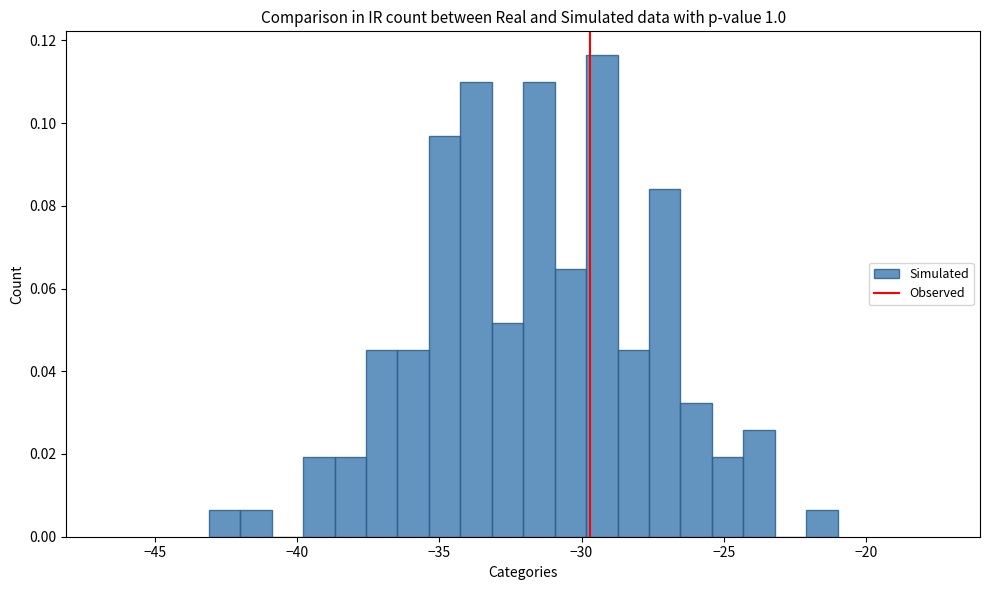

Read against the x-axis, roughly where is the centre of the tallest bar?

-29.5